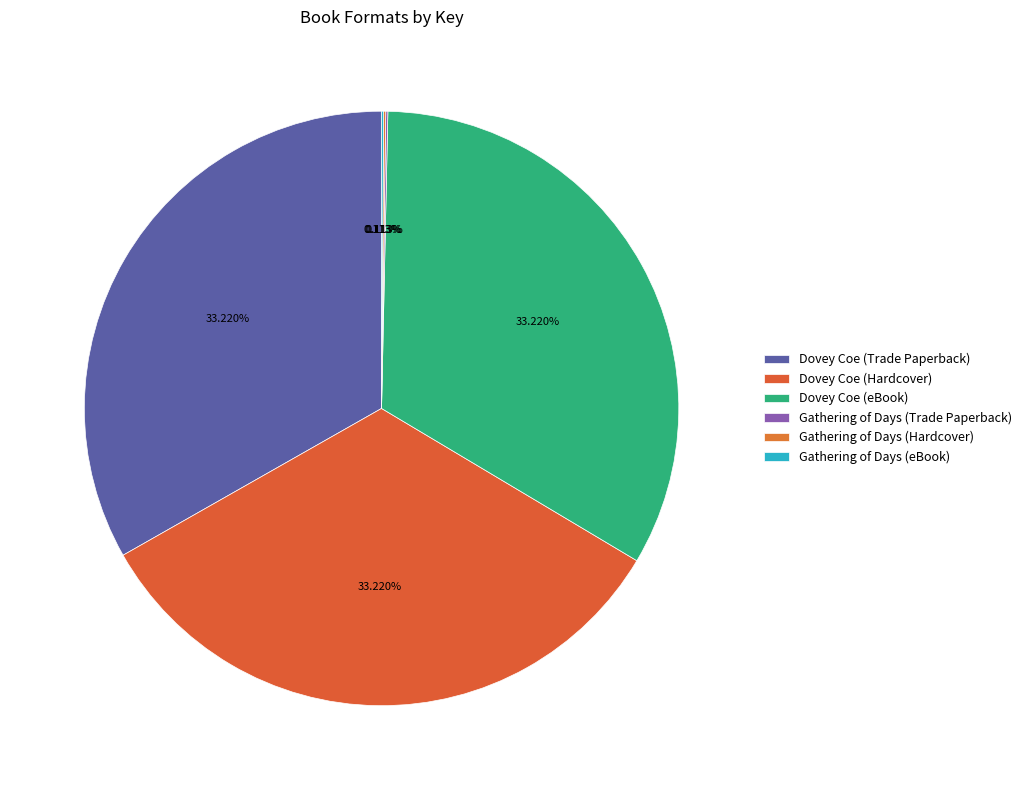

Is it true that Gathering of Days (Trade Paperback) is 7% of the pie?

False